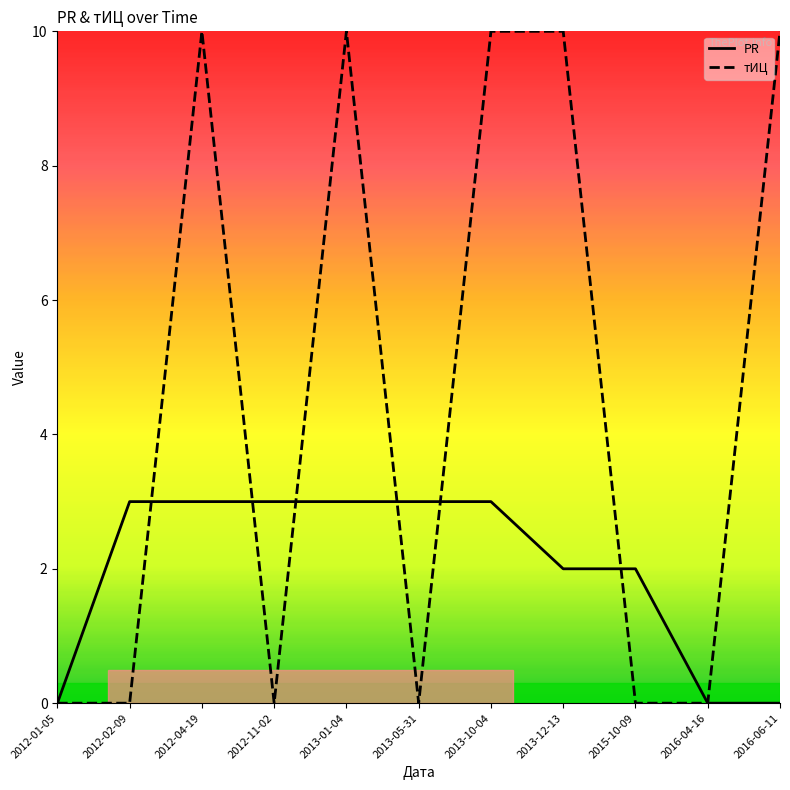

Which series has the widest spread of values?

тИЦ